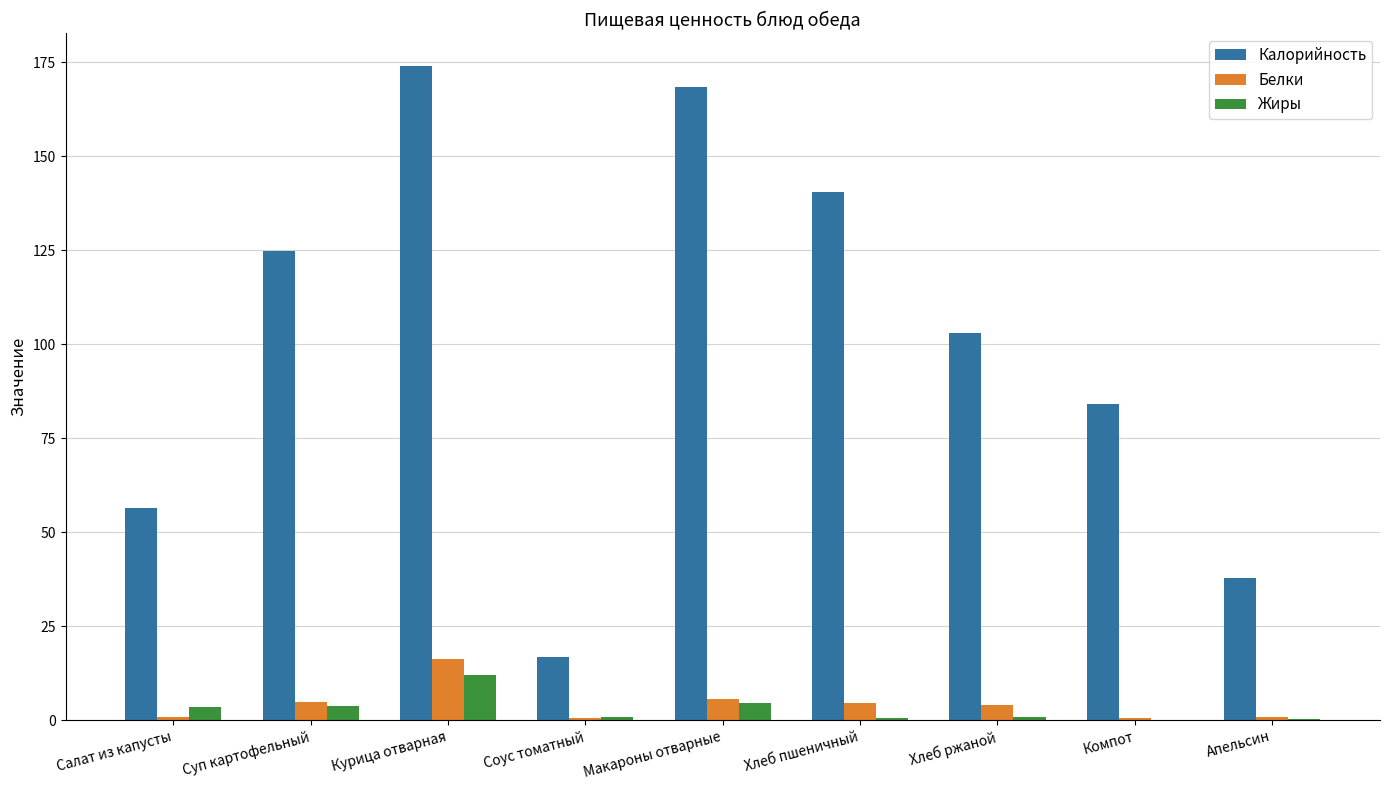

Which series has the largest total across all categories?

Калорийность